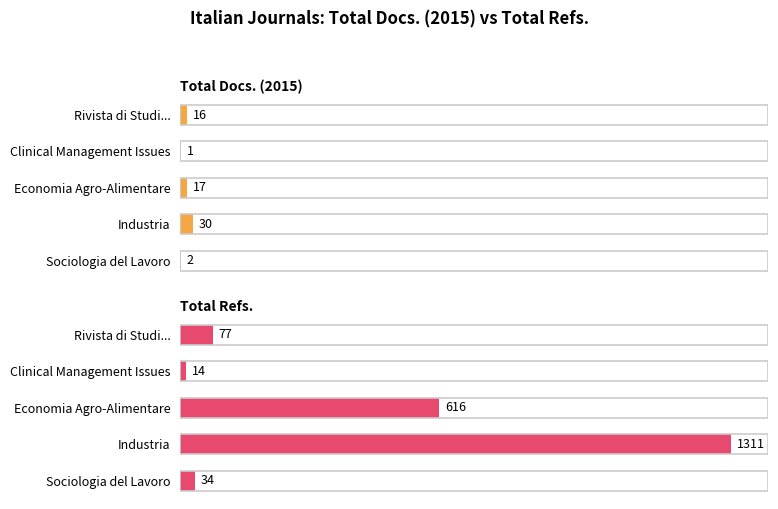

What is the difference between the second highest and minimum values in the Total Refs. series?

602